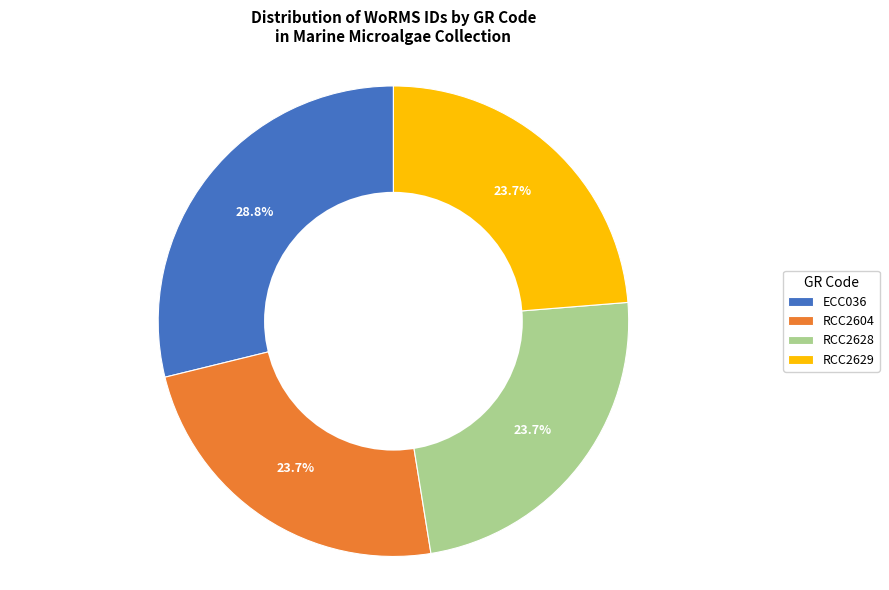

Is RCC2604 the majority of the pie?

No